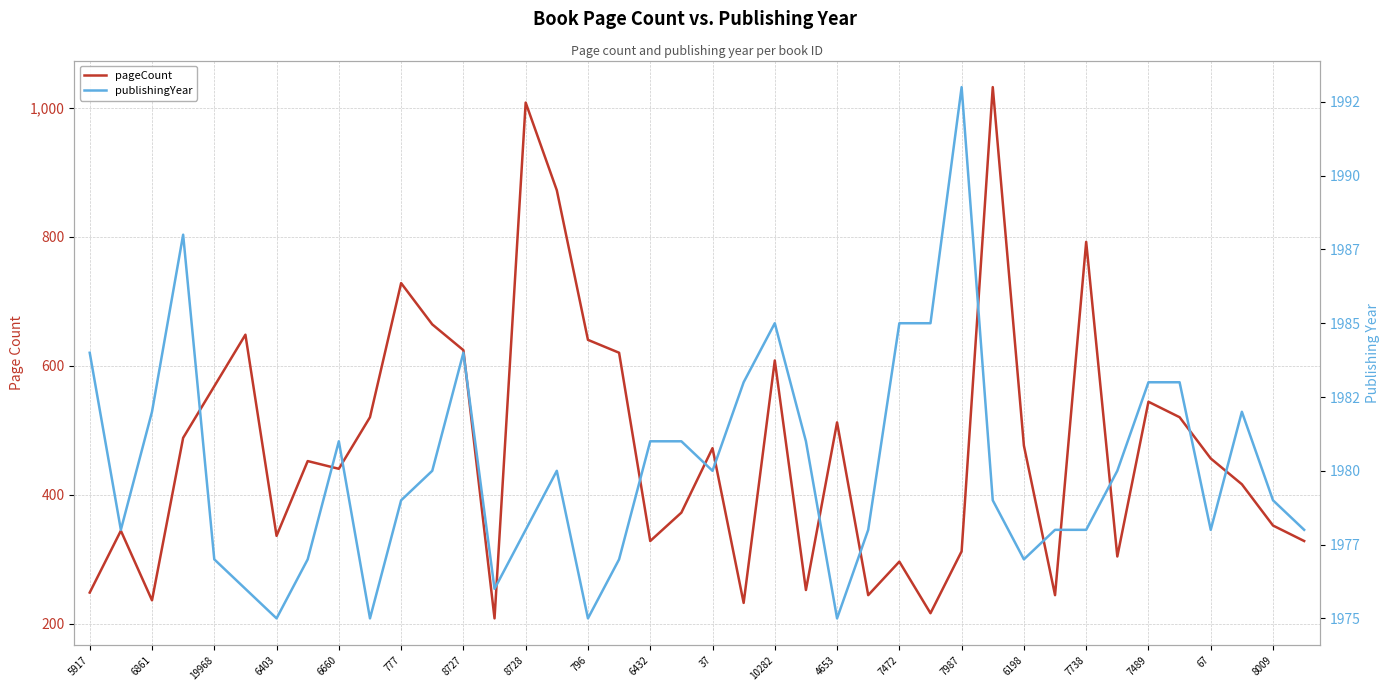

At 6198, list the series in order from smallest to largest.

pageCount, publishingYear